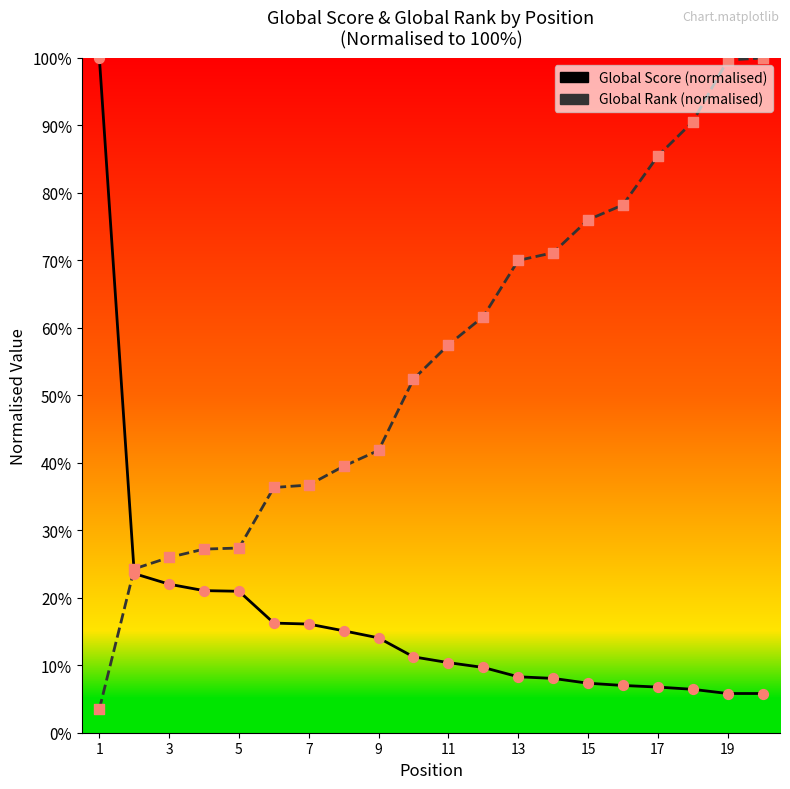

Which series has the largest total across all categories?

Global Rank (normalised)